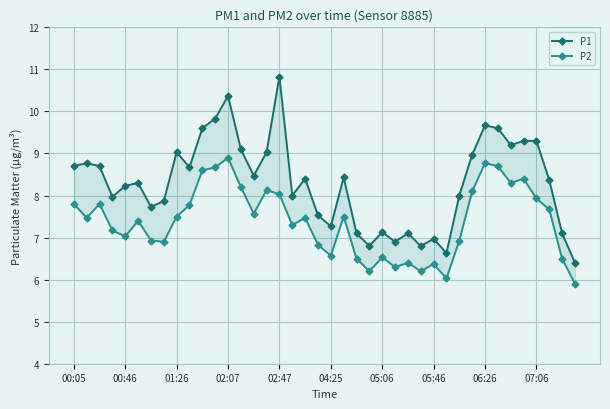

List the series in order of their overall mean, highest first.

P1, P2